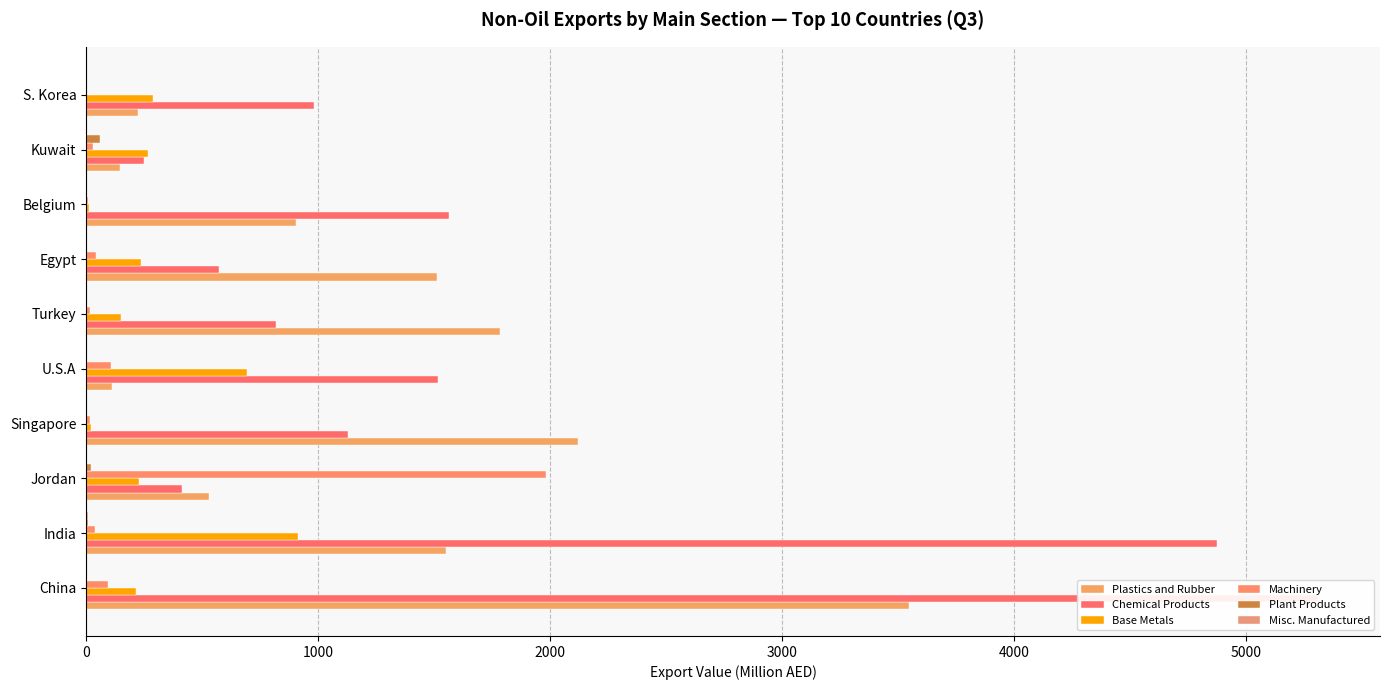

The value of Machinery at Belgium is 7.9. True or false?

True